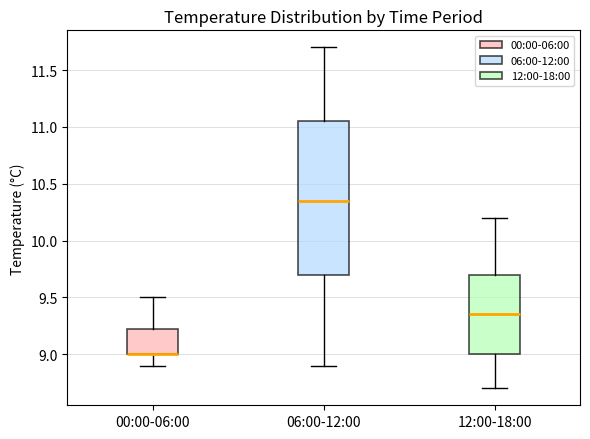

Reading left to right, read every box against the y-axis: the position of its median line, the range the box covers, and the ends of its whiskers. The values are not printed on the chart, so give them approximately, as read against the axis.

00:00-06:00: median 9.00 (drawn on the box's lower edge), box 9.00 to 9.25, whiskers 8.90 to 9.50
06:00-12:00: median 10.35, box 9.70 to 11.05, whiskers 8.90 to 11.70
12:00-18:00: median 9.35, box 9.00 to 9.70, whiskers 8.70 to 10.20